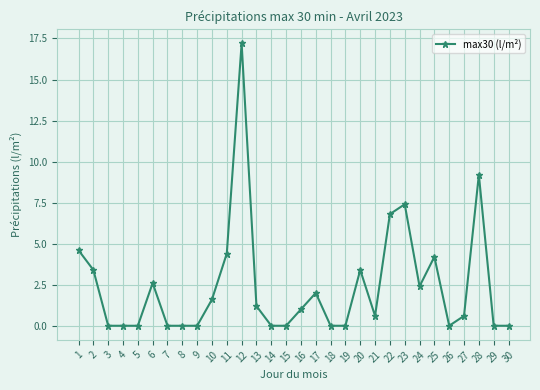

What is the difference between the second highest and minimum values?

9.2